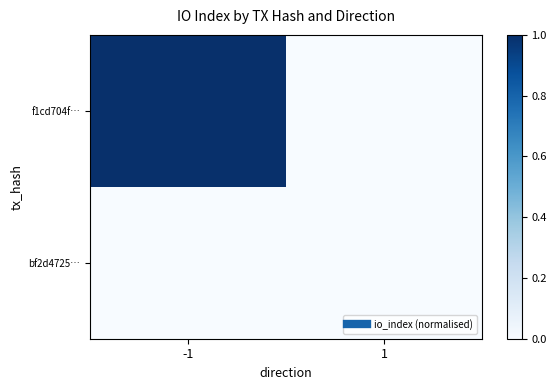

Which series changed the most between -1 and 1?

f1cd704f…